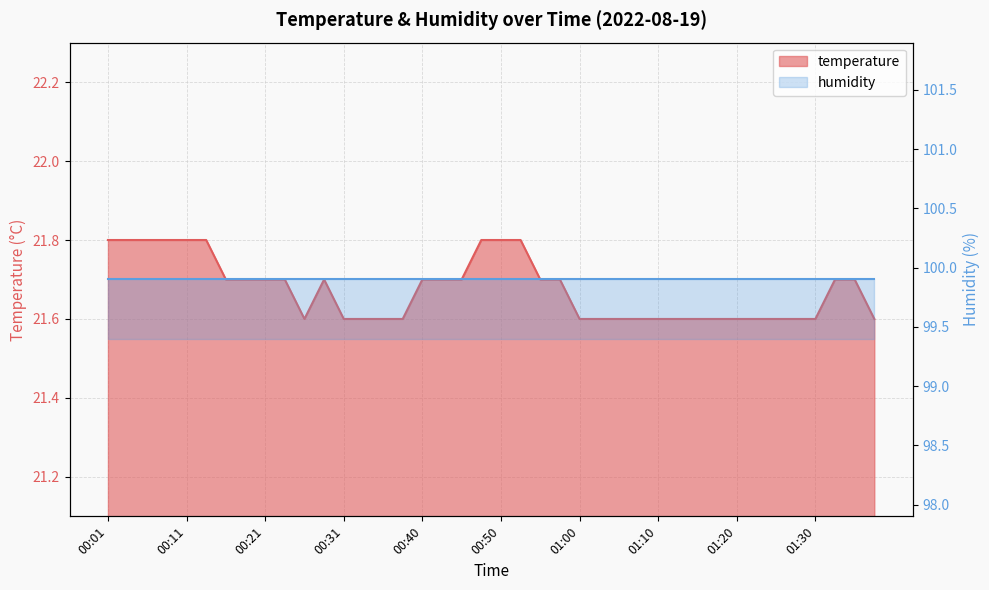

Reading left to right, extract all data points from this chart.

21.8	21.8	21.8	21.8	21.8	21.8	21.7	21.7	21.7	21.7	21.6	21.7	21.6	21.6	21.6	21.6	21.7	21.7	21.7	21.8	21.8	21.8	21.7	21.7	21.6	21.6	21.6	21.6	21.6	21.6	21.6	21.6	21.6	21.6	21.6	21.6	21.6	21.7	21.7	21.6